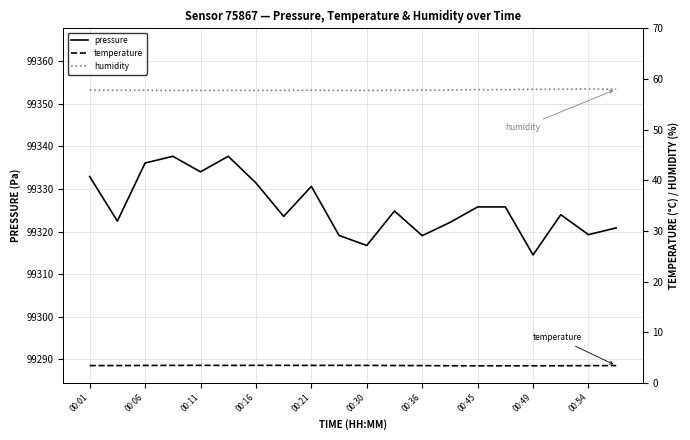

What is the lowest value of the pressure series?

99314.5